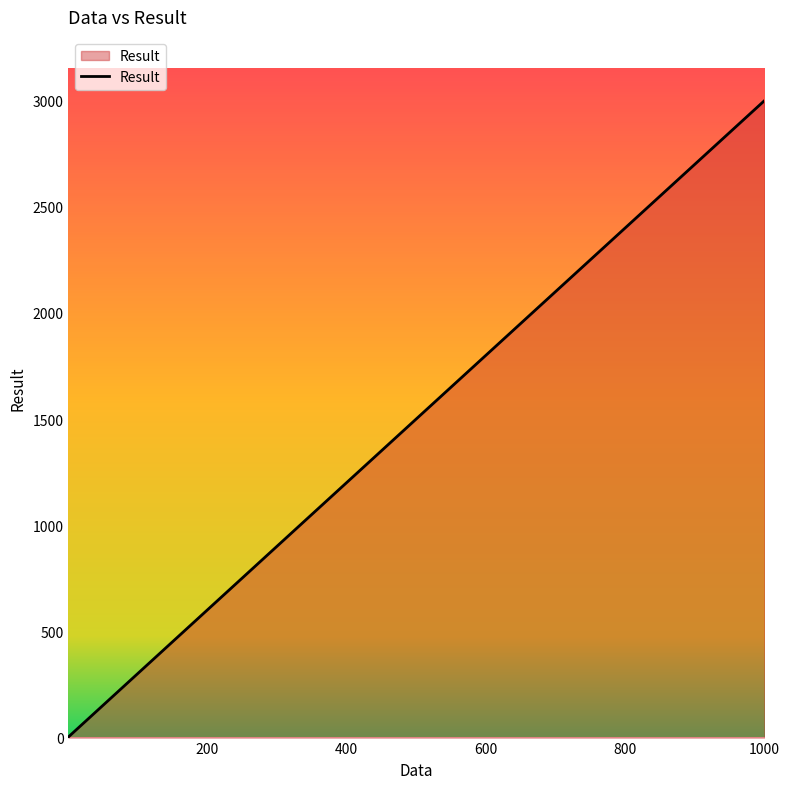

What is the greatest value displayed?

3000.0